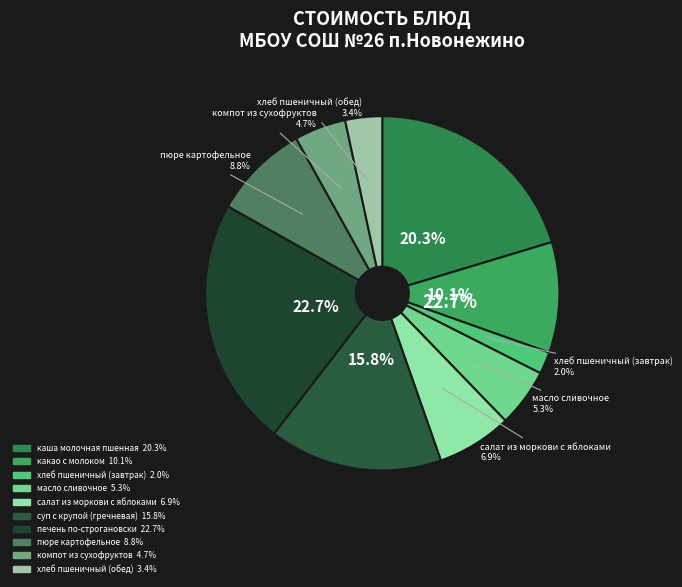

The масло сливочное slice represents 5% of the pie. True or false?

True